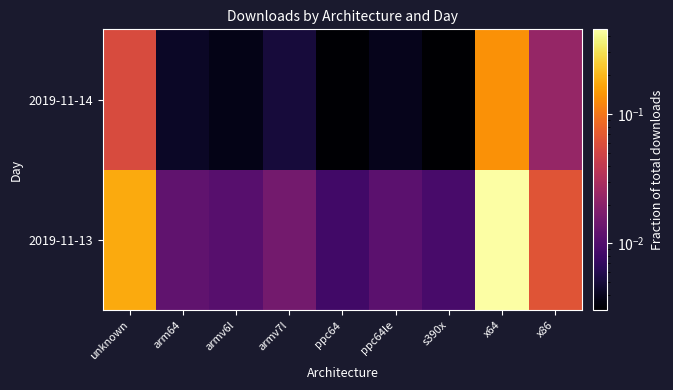

Reading right to left, extract all data points from this chart.

2019-11-13: x86=0.1	x64=0.5	s390x=0.0	ppc64le=0.0	ppc64=0.0	armv7l=0.0	armv6l=0.0	arm64=0.0	unknown=0.2
2019-11-14: x86=0.0	x64=0.1	s390x=0.0	ppc64le=0.0	ppc64=0.0	armv7l=0.0	armv6l=0.0	arm64=0.0	unknown=0.1